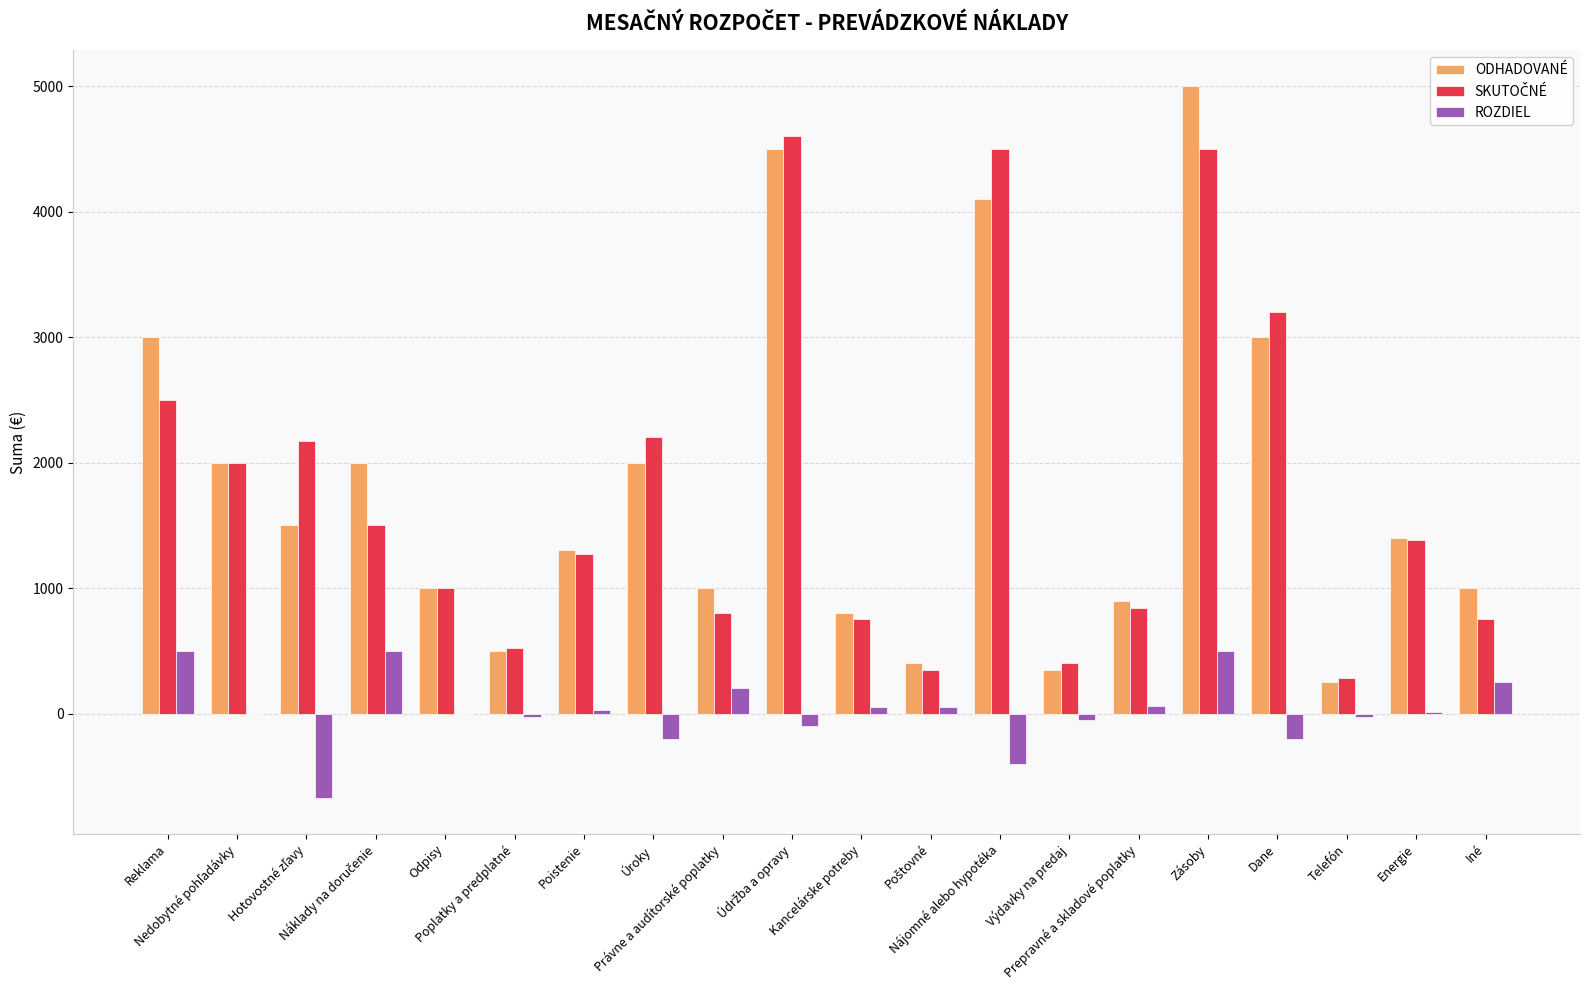

What is the sum of all ODHADOVANÉ values?

36000